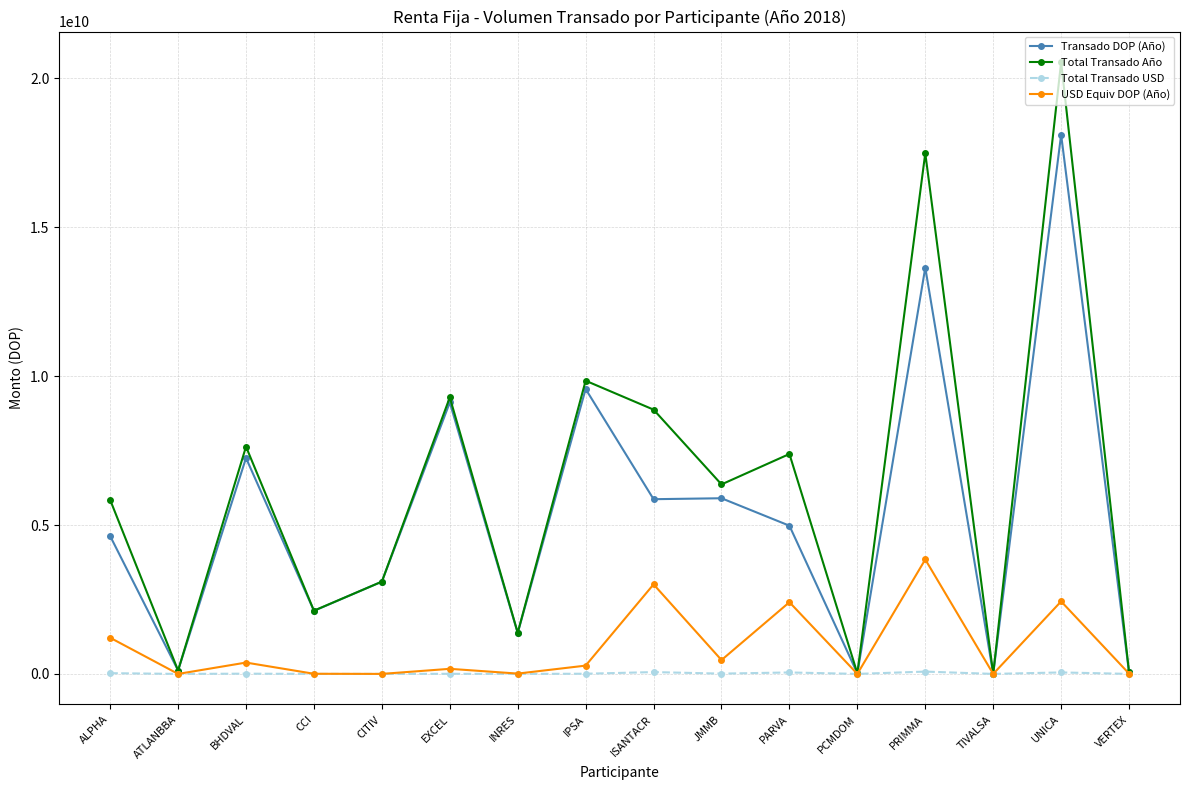

True or false: Transado DOP (Año) has a value of 2306995802.7 at EXCEL.

False